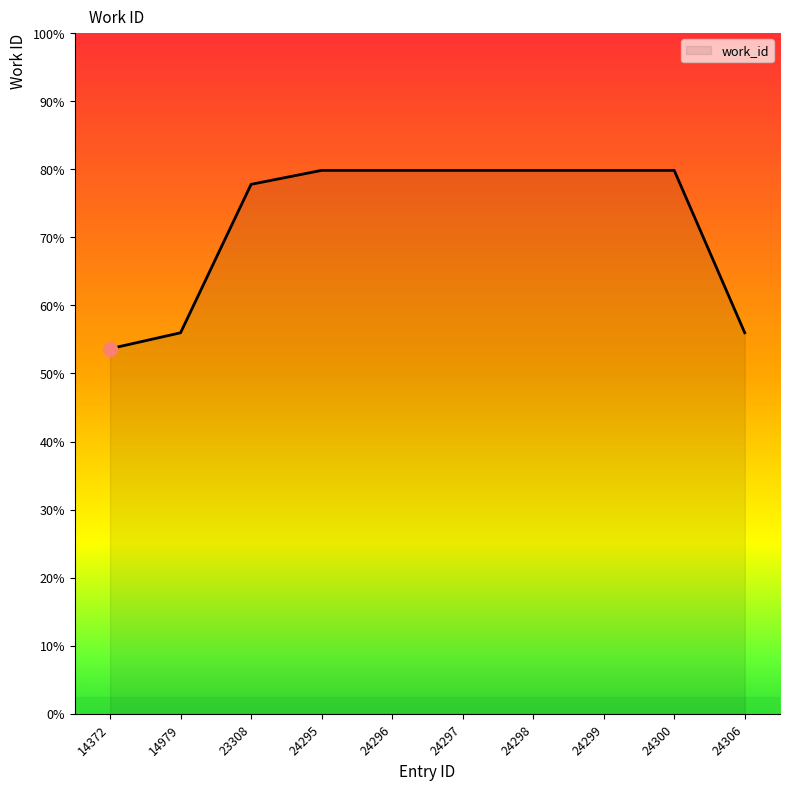

Which has a higher value, 24297 or 24295?

24297